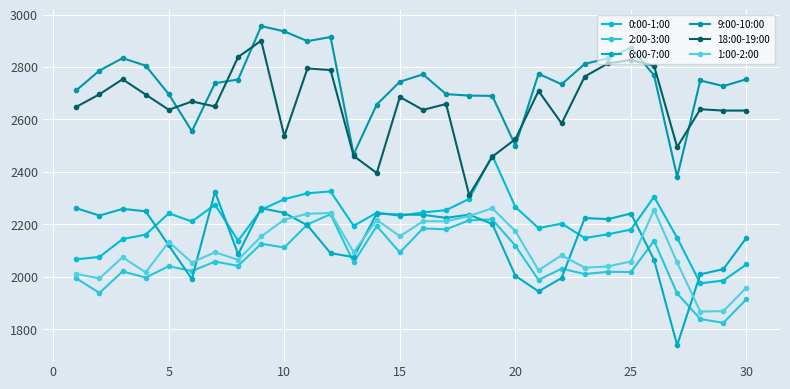

True or false: 18:00-19:00 and 2:00-3:00 cross at least once.

False